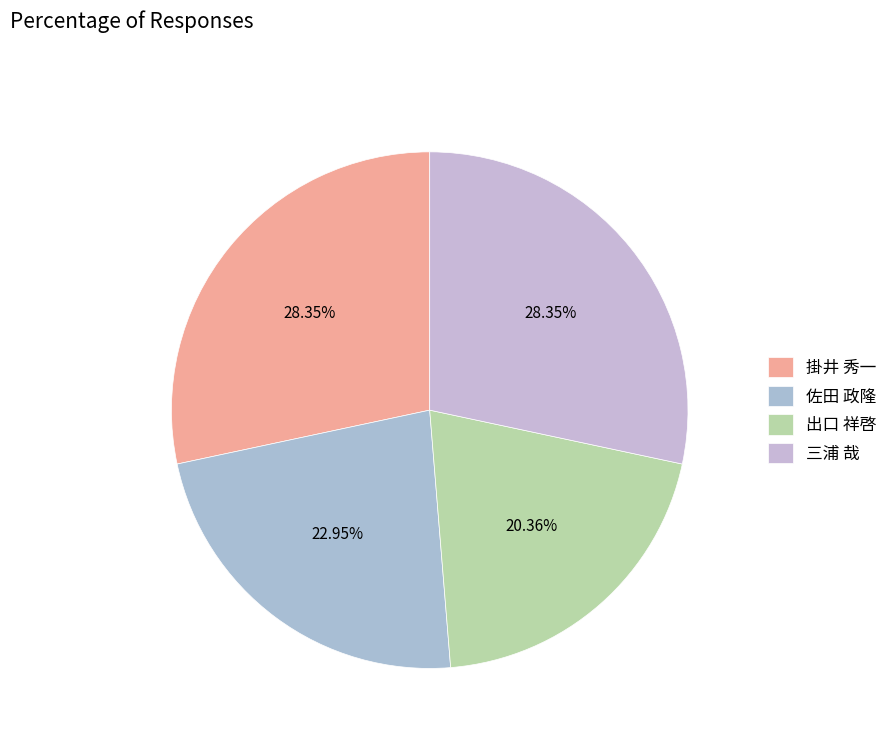

Which category has the biggest portion of the pie?

掛井 秀一